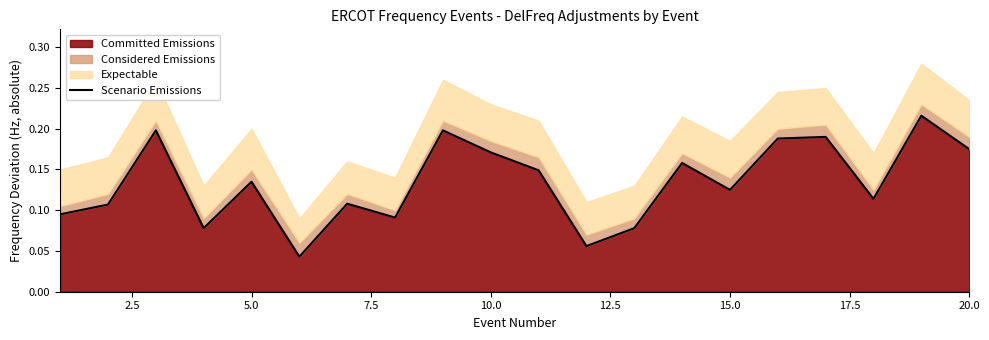

The chart shows a value of 0.1 at 17. True or false?

False